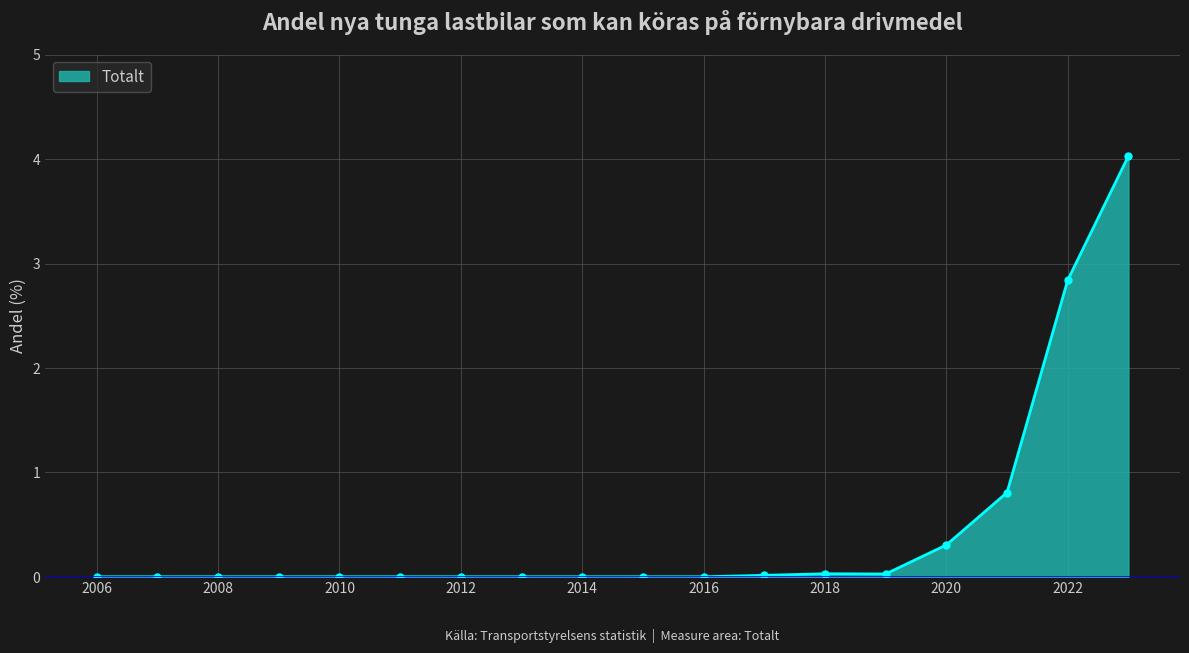

What is the sum of all values?

8.1